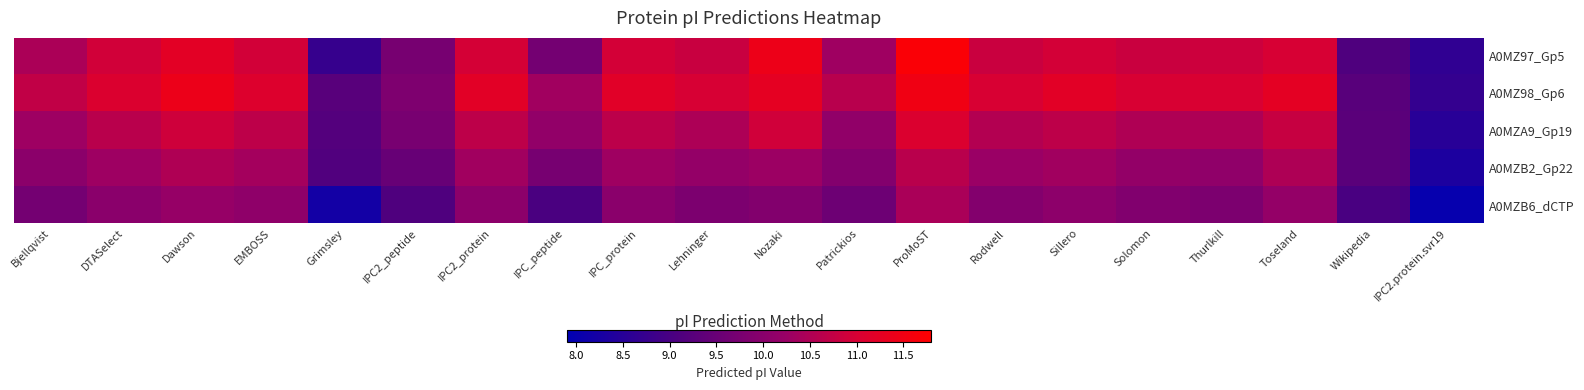

At IPC_peptide, list the series in order from largest to smallest.

A0MZ98_Gp6, A0MZA9_Gp19, A0MZB2_Gp22, A0MZ97_Gp5, A0MZB6_dCTP